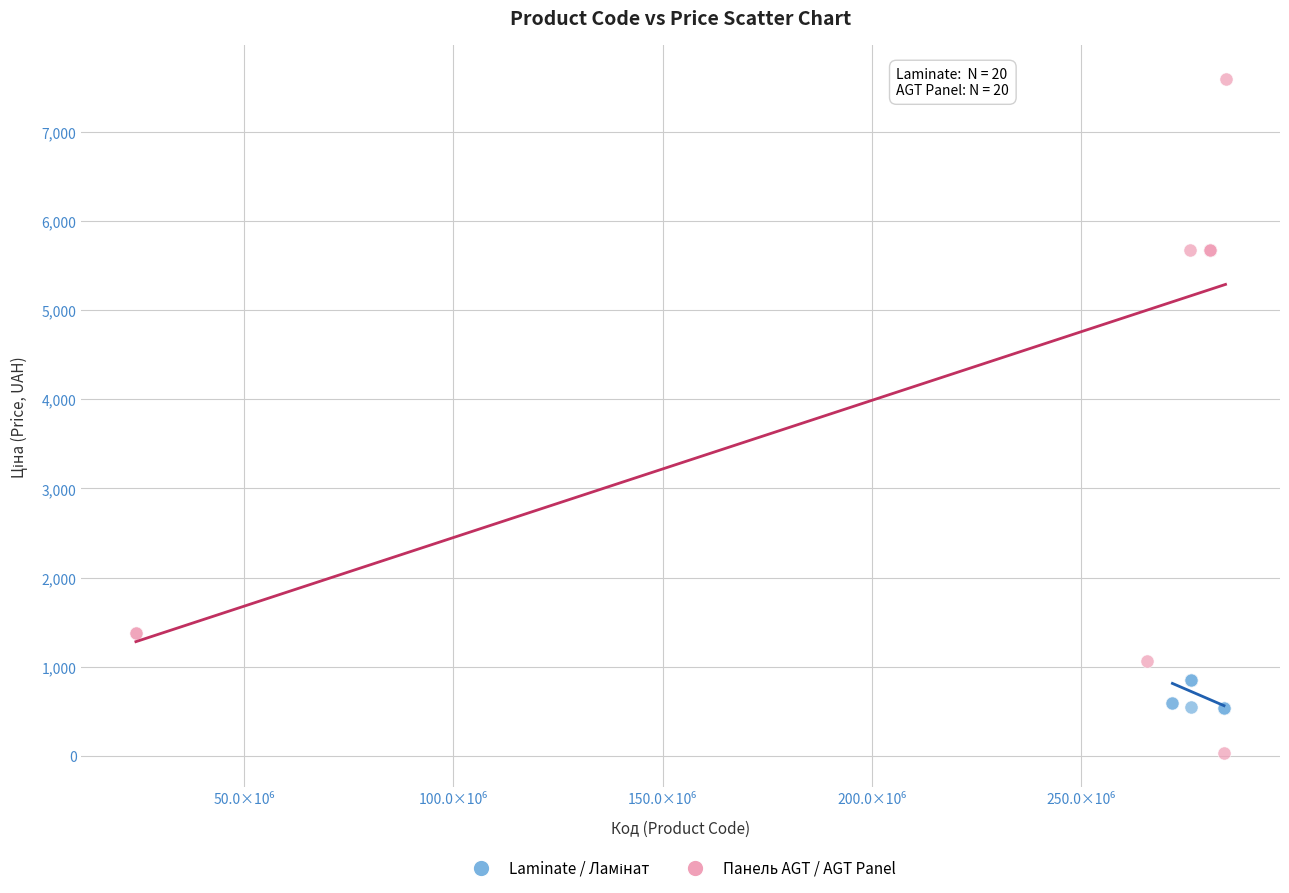

Which series contains the highest Y value?

Панель AGT / AGT Panel